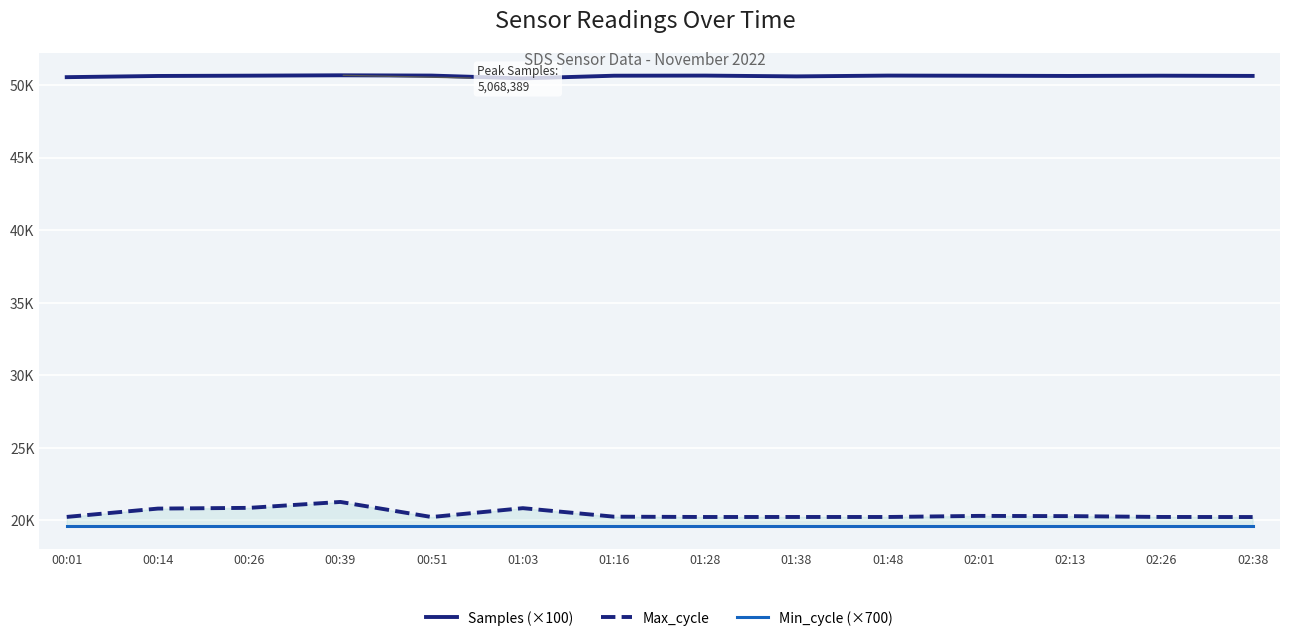

Reading left to right, what are all the values shown in this chart?

Samples (×100): 00:01=50555.0	00:14=50637.6	00:26=50657.8	00:39=50683.9	00:51=50664.4	01:03=50470.7	01:16=50654.9	01:28=50663.4	01:38=50608.7	01:48=50663.6	02:01=50653.6	02:13=50638.7	02:26=50656.0	02:38=50640.9
Max_cycle: 00:01=20236.0	00:14=20810.0	00:26=20860.0	00:39=21268.0	00:51=20228.0	01:03=20839.0	01:16=20252.0	01:28=20231.0	01:38=20232.0	01:48=20231.0	02:01=20306.0	02:13=20291.0	02:26=20233.0	02:38=20228.0
Min_cycle (×700): 00:01=19600.0	00:14=19600.0	00:26=19600.0	00:39=19600.0	00:51=19600.0	01:03=19600.0	01:16=19600.0	01:28=19600.0	01:38=19600.0	01:48=19600.0	02:01=19600.0	02:13=19600.0	02:26=19600.0	02:38=19600.0